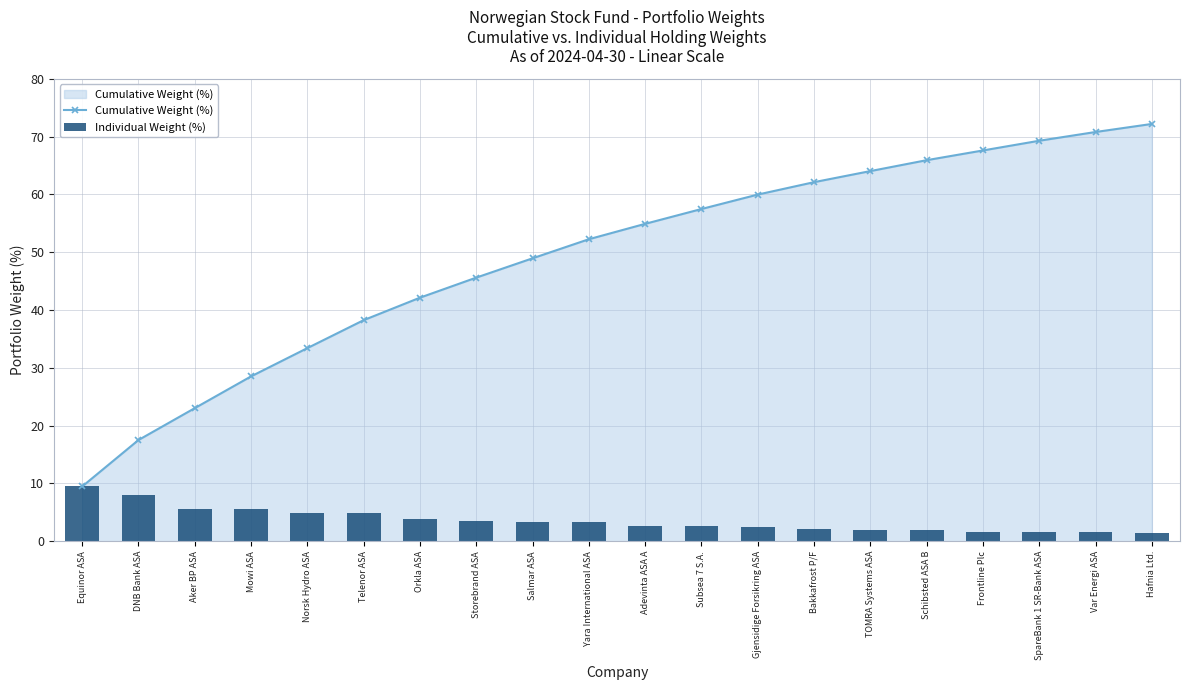

What is the difference between the maximum and minimum values in the Cumulative Weight (%) series?

62.7